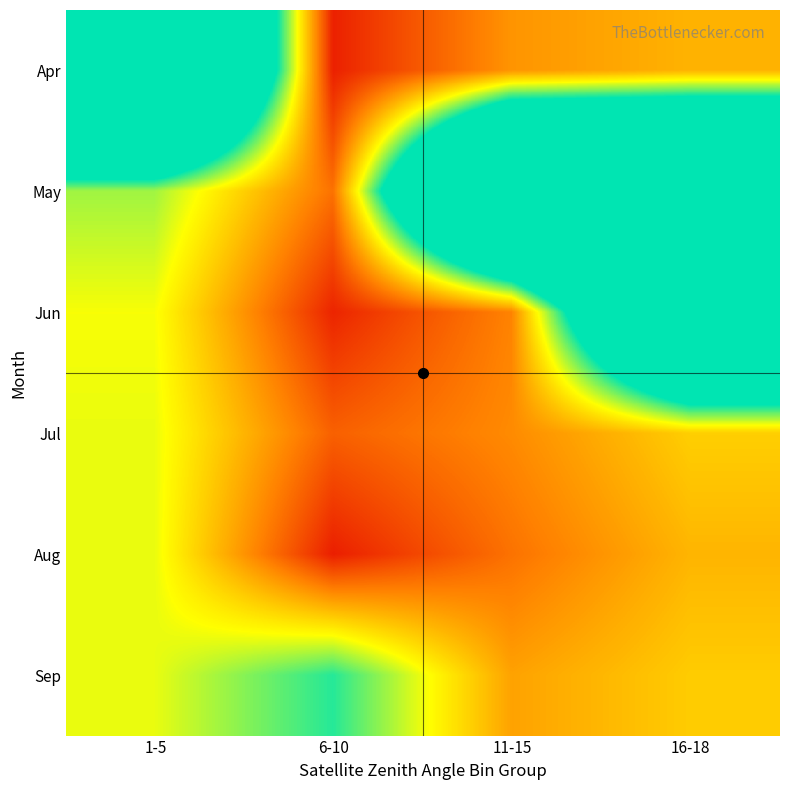

Which series has the largest range (max minus min)?

Apr